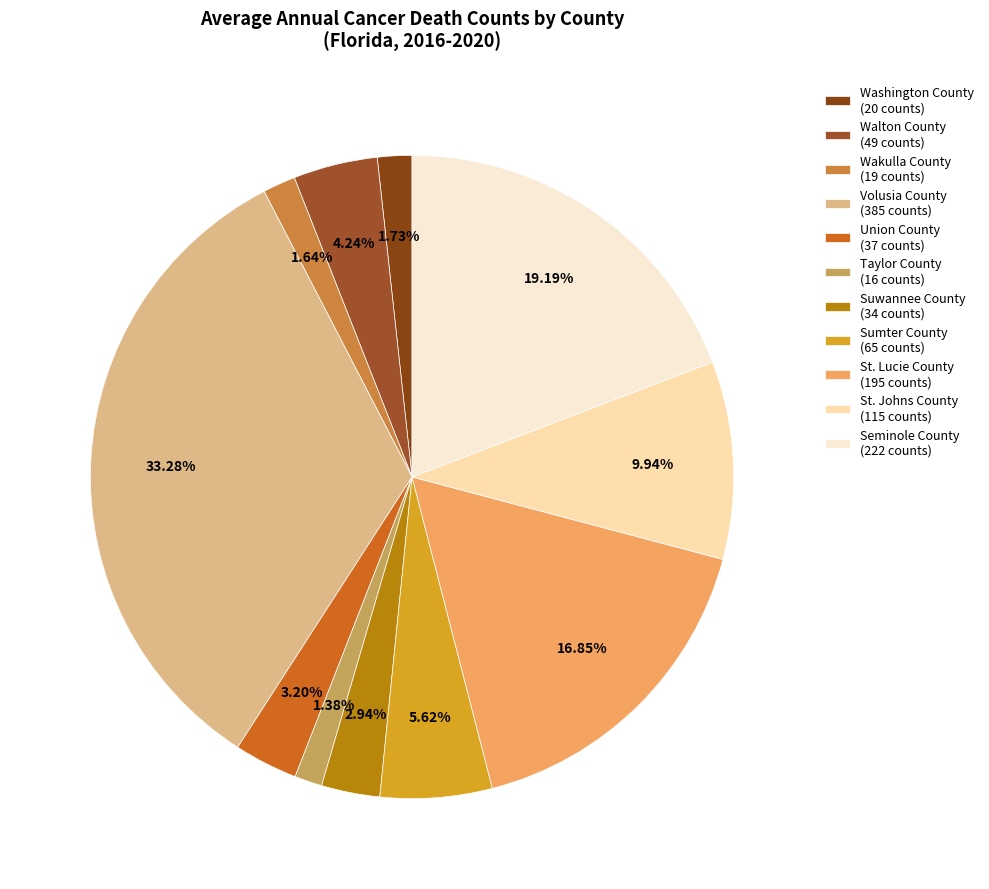

Which slice is the largest?

Volusia County